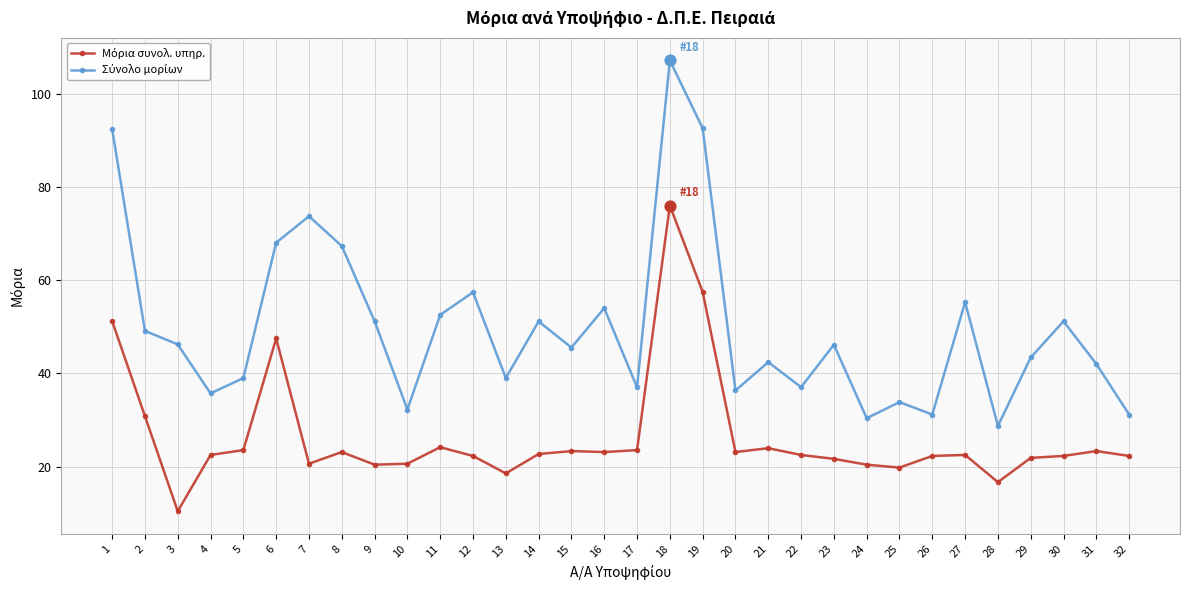

What is the total value across all series at 30?

73.5